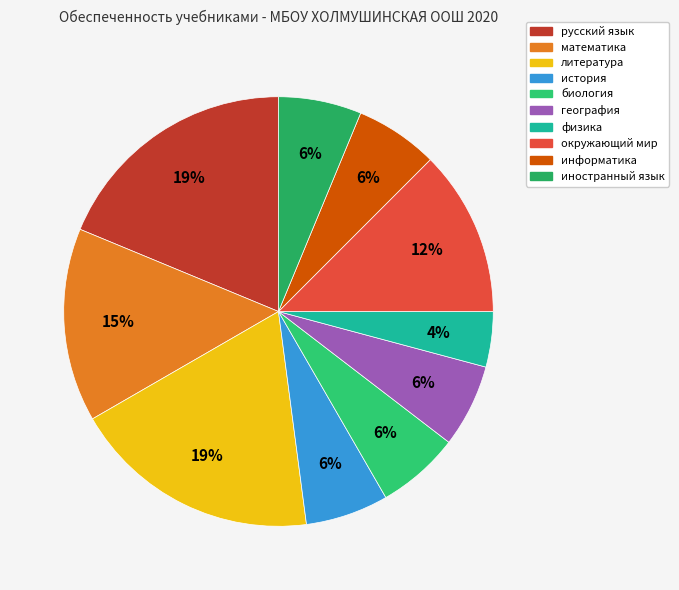

Combined, what portion of the pie is окружающий мир and география?

18.8%